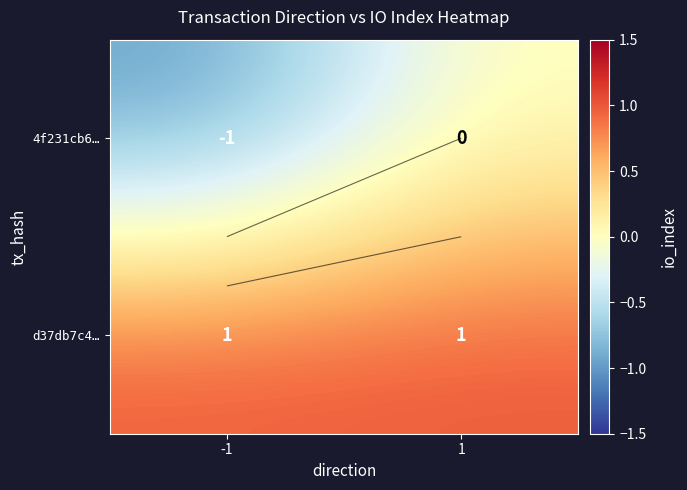

True or false: d37db7c4… has a value of 0 at -1.

False